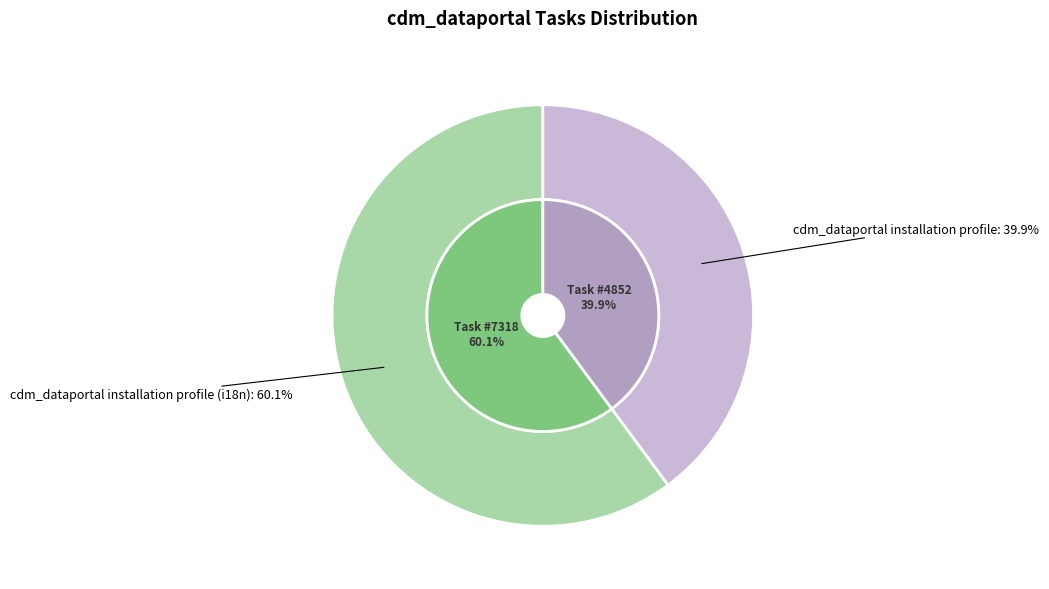

How much of the chart is everything except cdm_dataportal installation profile?

60.1%